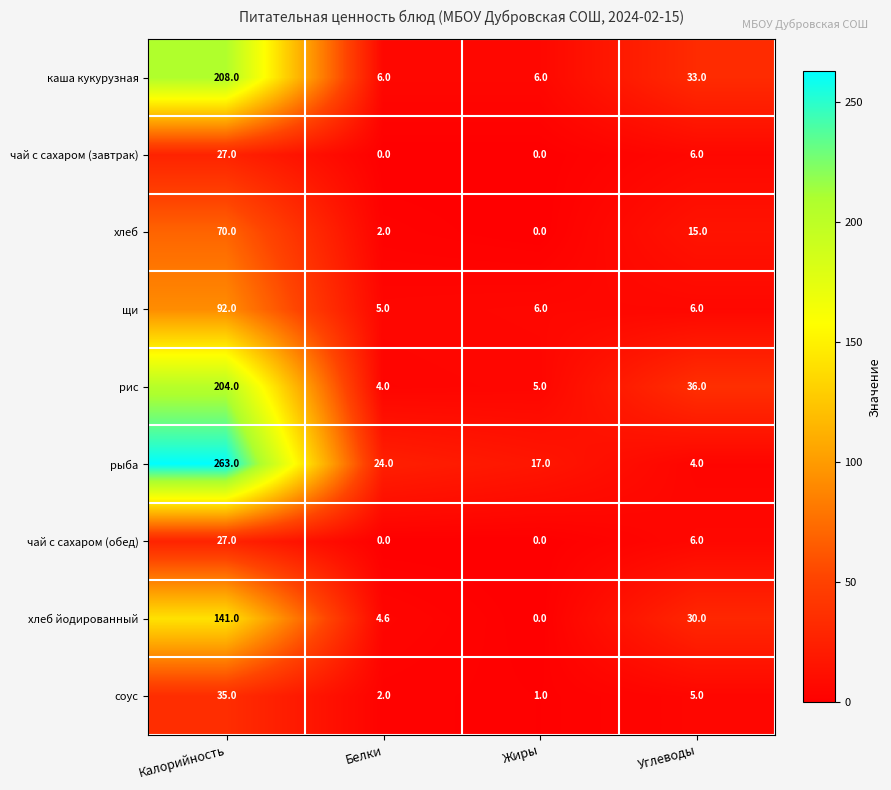

The value of соус at Углеводы is 1.5. True or false?

False